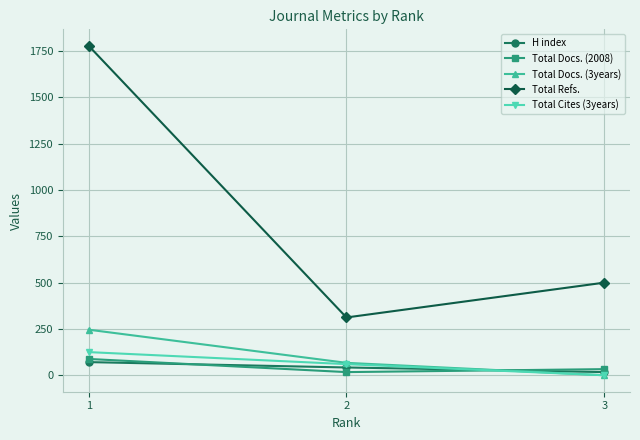

Which series has the largest total across all categories?

Total Refs.